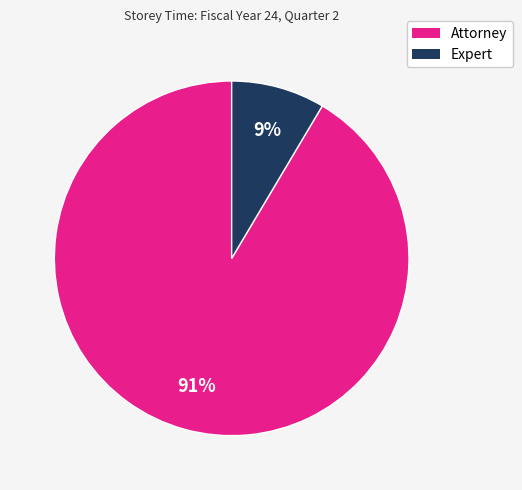

To the nearest percent, what is the average slice percentage?

50%